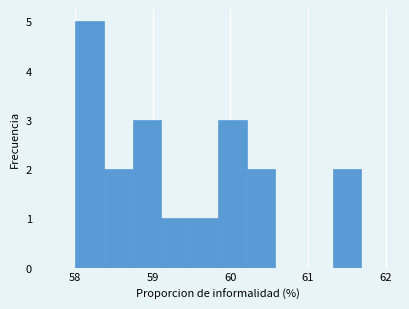

Around what value on the x-axis is the tallest bar? Give the approximate position of its centre, as read against the axis.

58.2